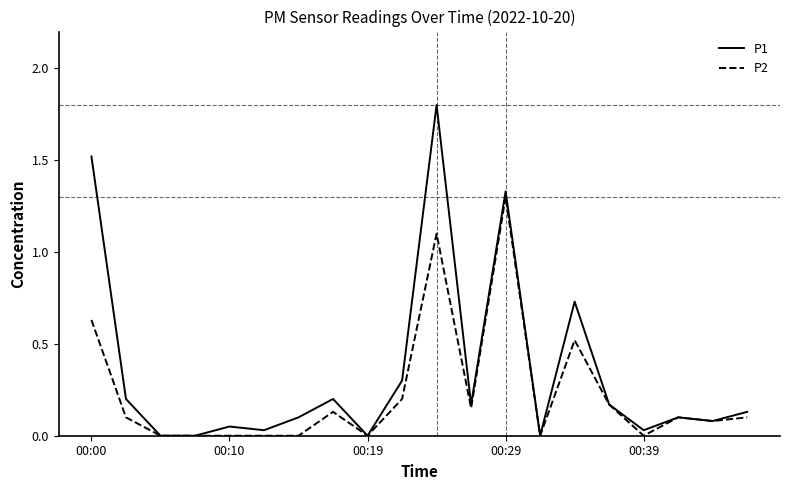

Which series has the largest total across all categories?

P1